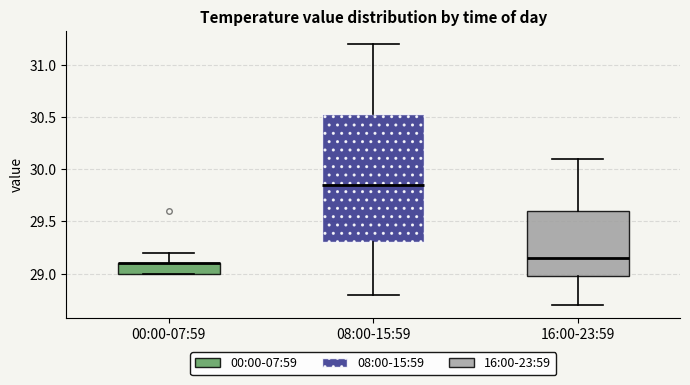

Where is the lower edge of the box for 16:00-23:59 on the y-axis? The values are not printed on the chart, so give them approximately, as read against the axis.

29.00